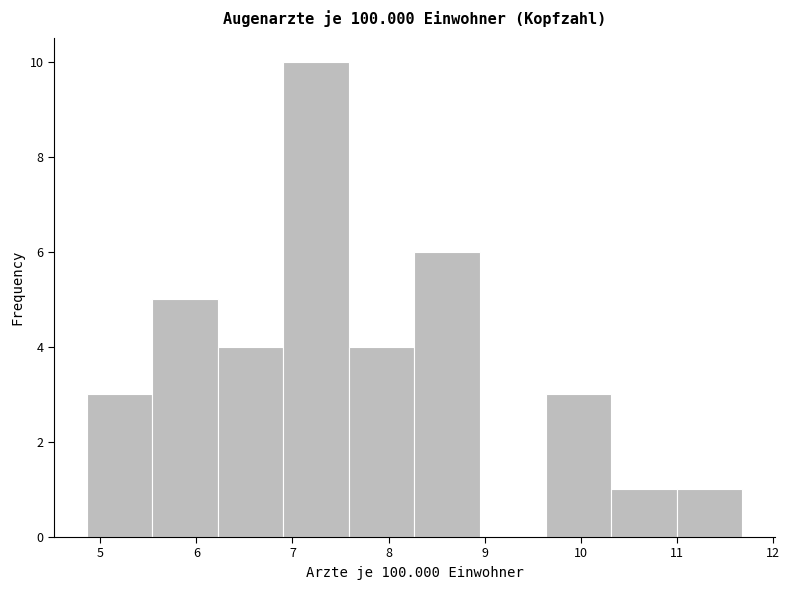

Reading left to right, transcribe this chart: for each bar, give the range it covers on the x-axis and its height. Neither the bar edges nor the heights are printed on the chart, so give them approximately, as read against the axes.

4.9 to 5.5: 3
5.5 to 6.2: 5
6.2 to 6.9: 4
6.9 to 7.6: 10
7.6 to 8.3: 4
8.3 to 9.0: 6
9.0 to 9.6: 0
9.6 to 10.3: 3
10.3 to 11.0: 1
11.0 to 11.7: 1